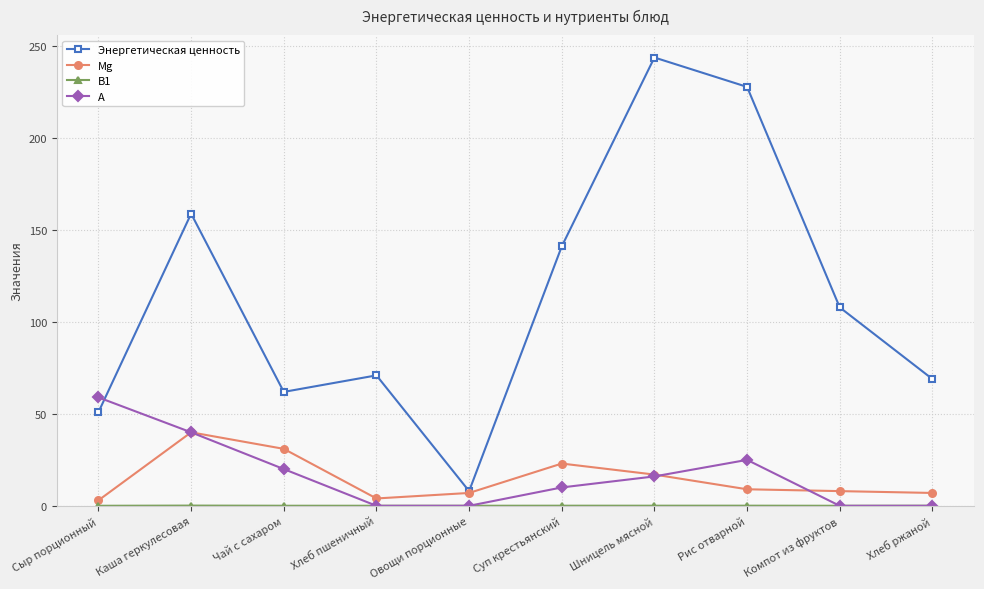

Between Овощи порционные and Шницель мясной, which series saw the biggest shift?

Энергетическая ценность